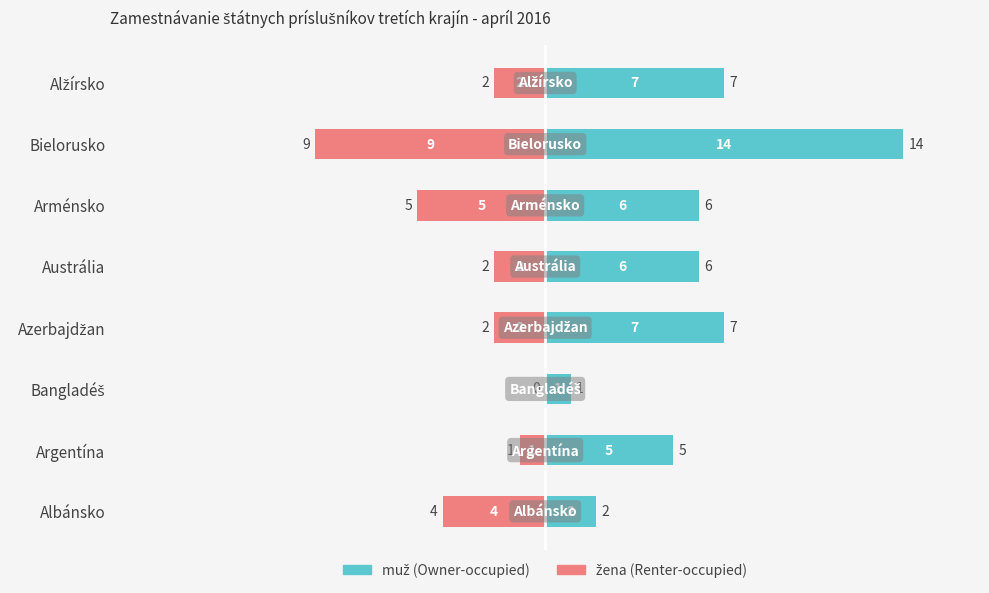

What is the difference between the maximum and second lowest values in the muž series?

12